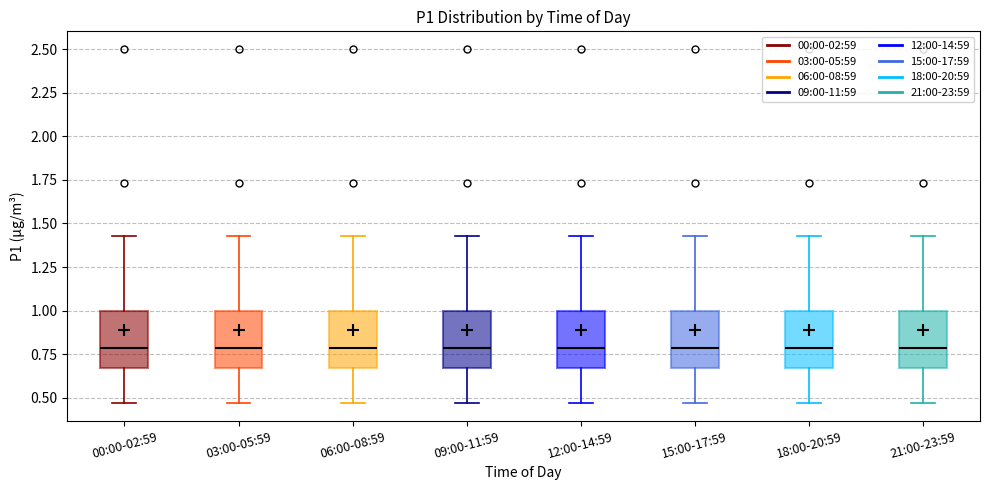

Reading left to right, transcribe this box plot: for each box, give where its median line is, the range the box spans, and where its two whiskers end, as read against the y-axis. The values are not printed on the chart, so give them approximately, as read against the axis.

00:00-02:59: median 0.80, box 0.65 to 1.00, whiskers 0.45 to 1.45
03:00-05:59: median 0.80, box 0.65 to 1.00, whiskers 0.45 to 1.45
06:00-08:59: median 0.80, box 0.65 to 1.00, whiskers 0.45 to 1.45
09:00-11:59: median 0.80, box 0.65 to 1.00, whiskers 0.45 to 1.45
12:00-14:59: median 0.80, box 0.65 to 1.00, whiskers 0.45 to 1.45
15:00-17:59: median 0.80, box 0.65 to 1.00, whiskers 0.45 to 1.45
18:00-20:59: median 0.80, box 0.65 to 1.00, whiskers 0.45 to 1.45
21:00-23:59: median 0.80, box 0.65 to 1.00, whiskers 0.45 to 1.45